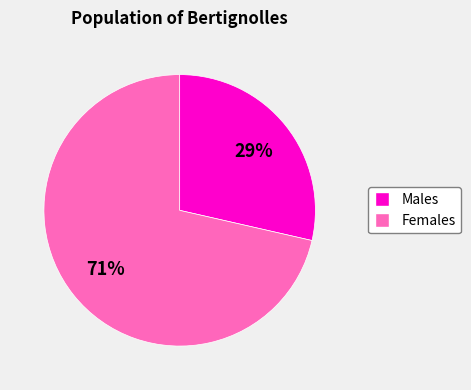

Is there any slice that represents more than half of the pie?

Yes